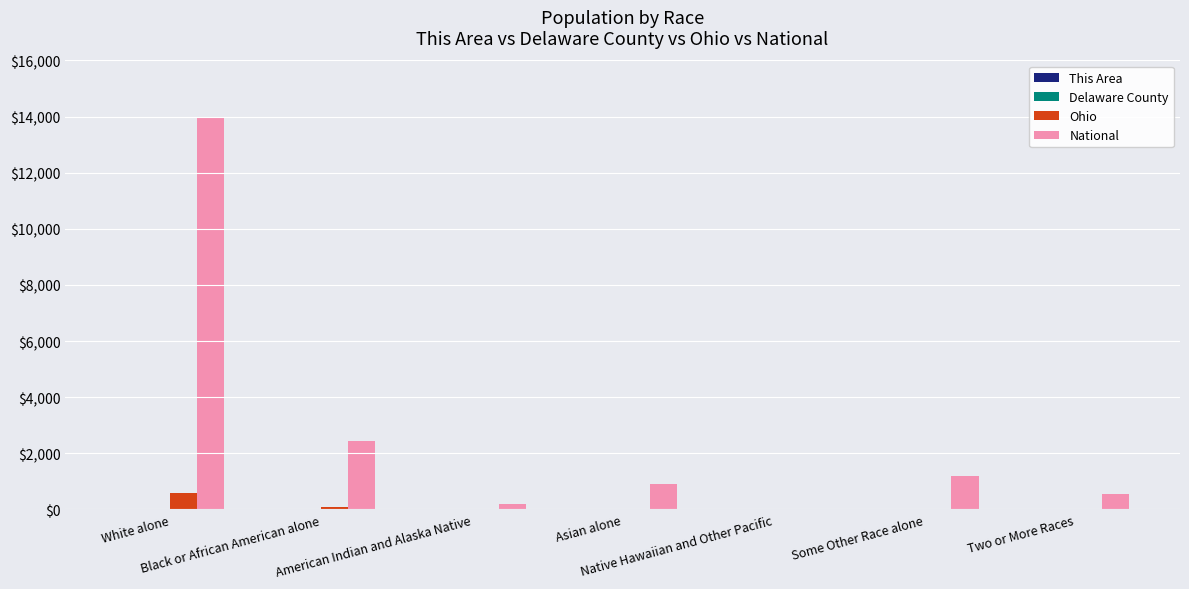

What is the maximum value shown in the chart?

14000.0